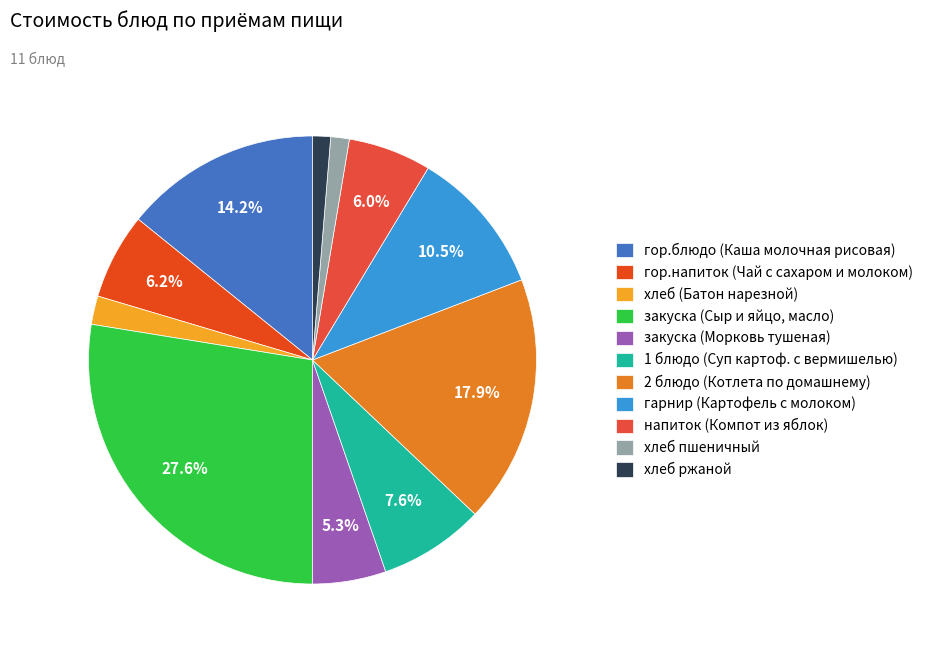

How many slices are in this pie chart?

11